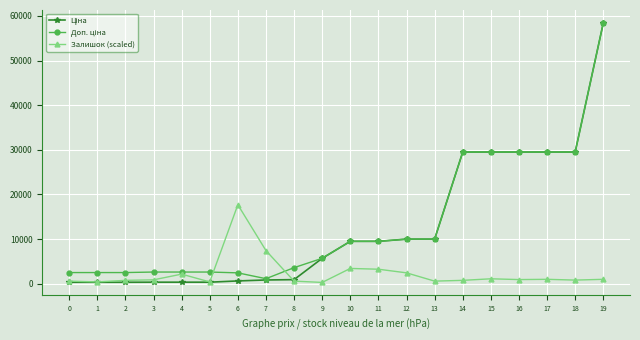

Does the chart have visible grid lines?

Yes